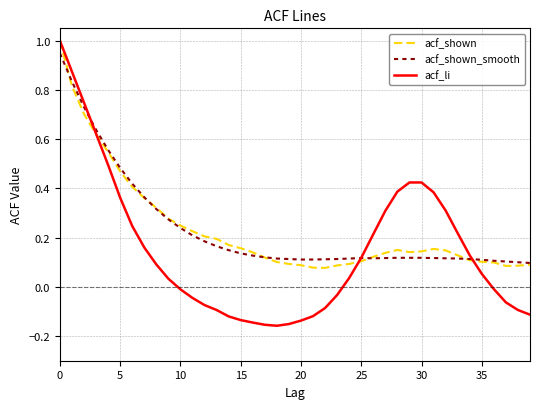

How many positive values does the acf_li series have?

22